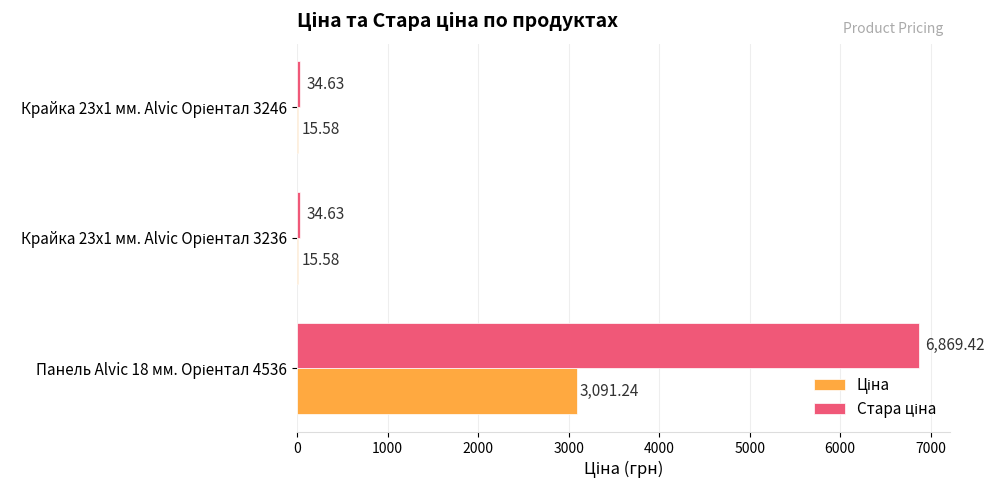

List the series in order of their peak value, highest first.

Стара ціна, Ціна